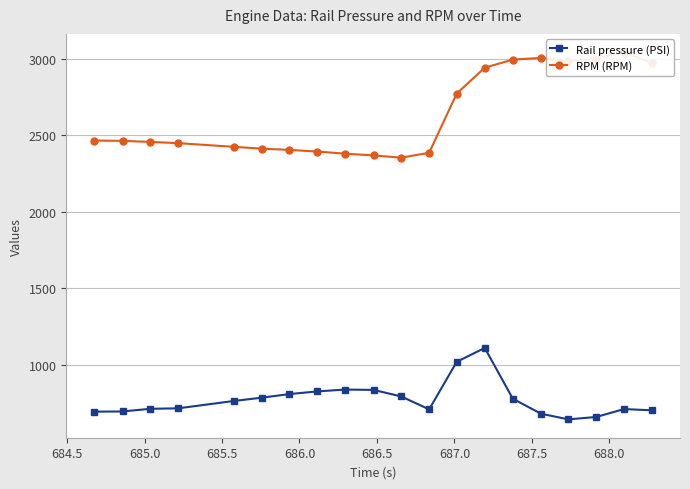

What is the lowest value of the Rail pressure (PSI) series?

642.1